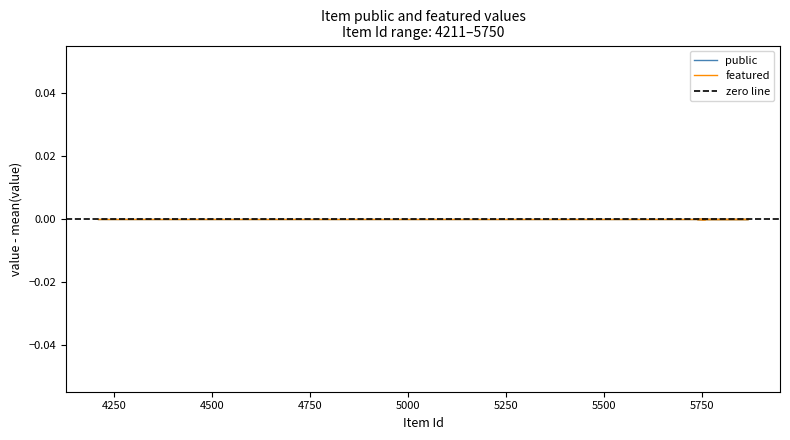

True or false: featured and public cross at least once.

False